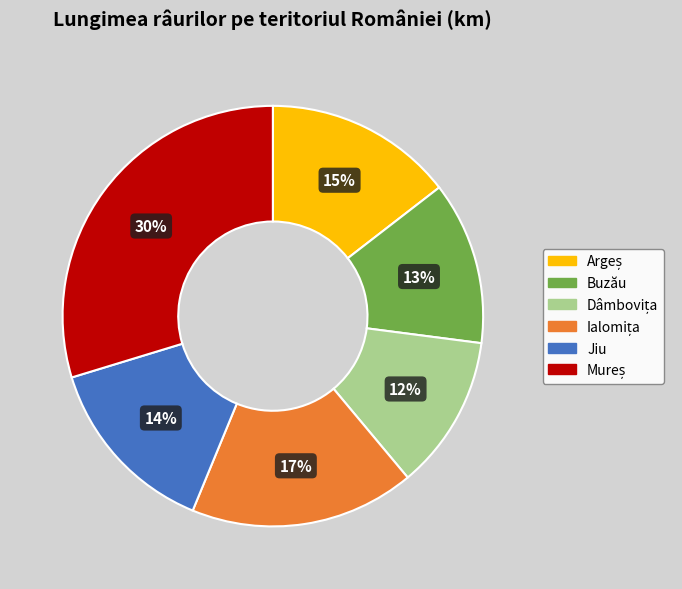

Is there a majority slice in this chart?

No